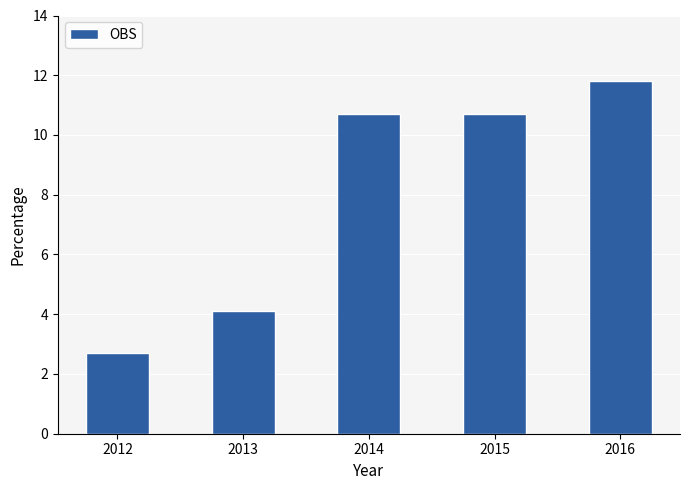

What is the change in value from 2012 to 2016?

+9.1